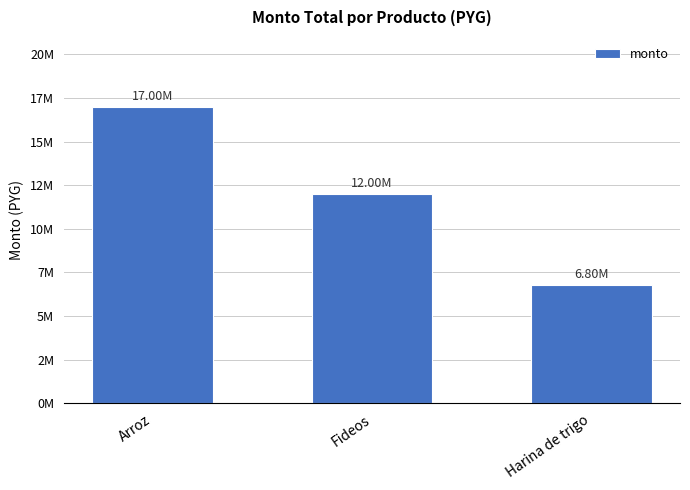

Are the bars horizontal?

No